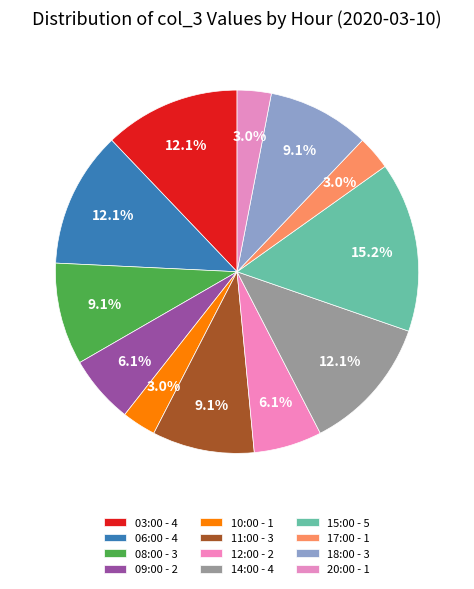

What percentage is the 08:00 slice, to the nearest percent?

9%